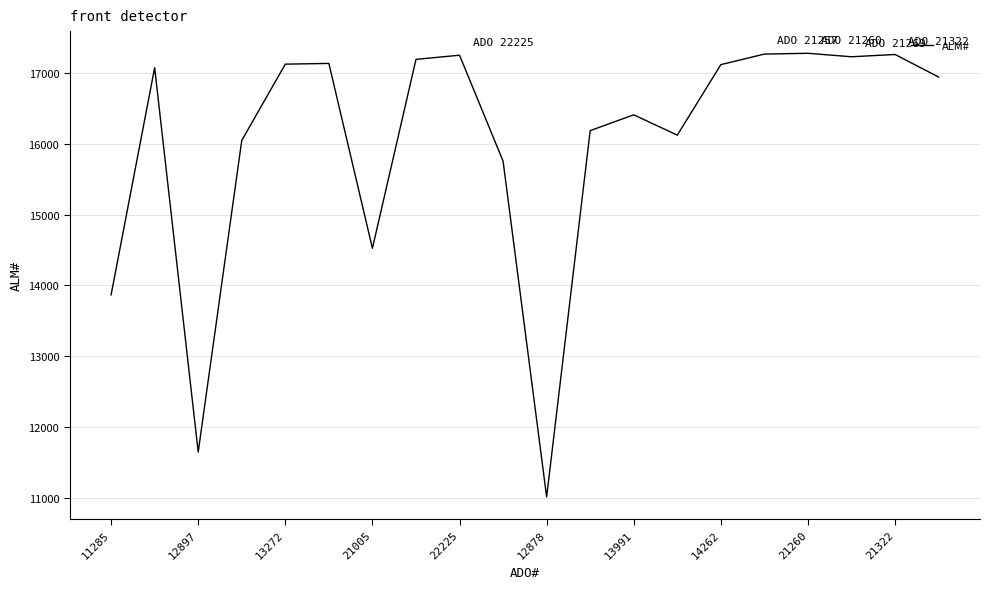

What is the minimum value shown in the chart?

11016